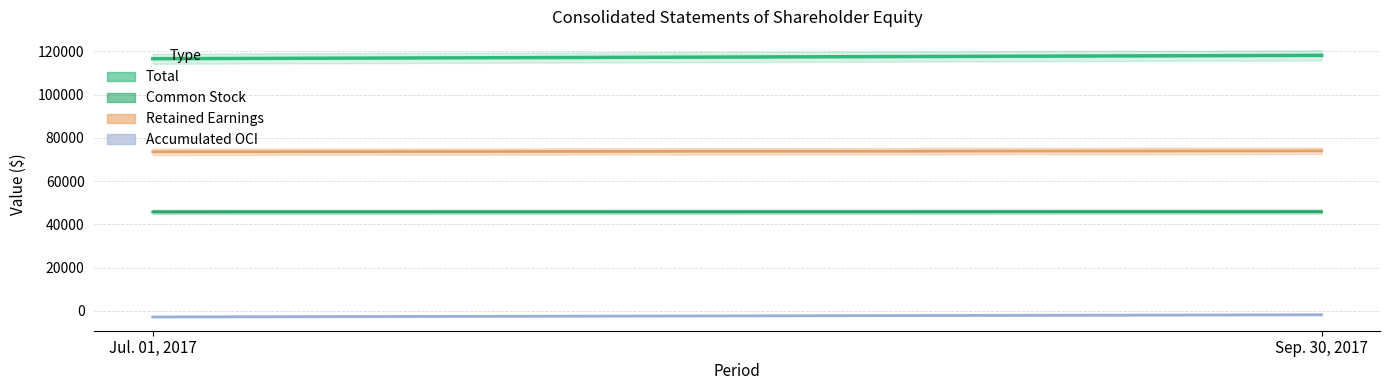

Which category has the highest value in the Common Stock series?

Sep. 30, 2017